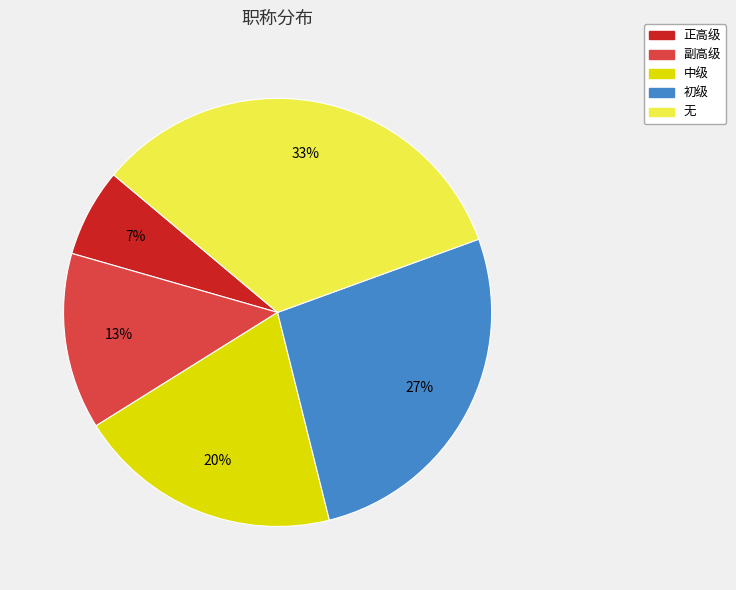

What is the largest slice in the pie chart?

无